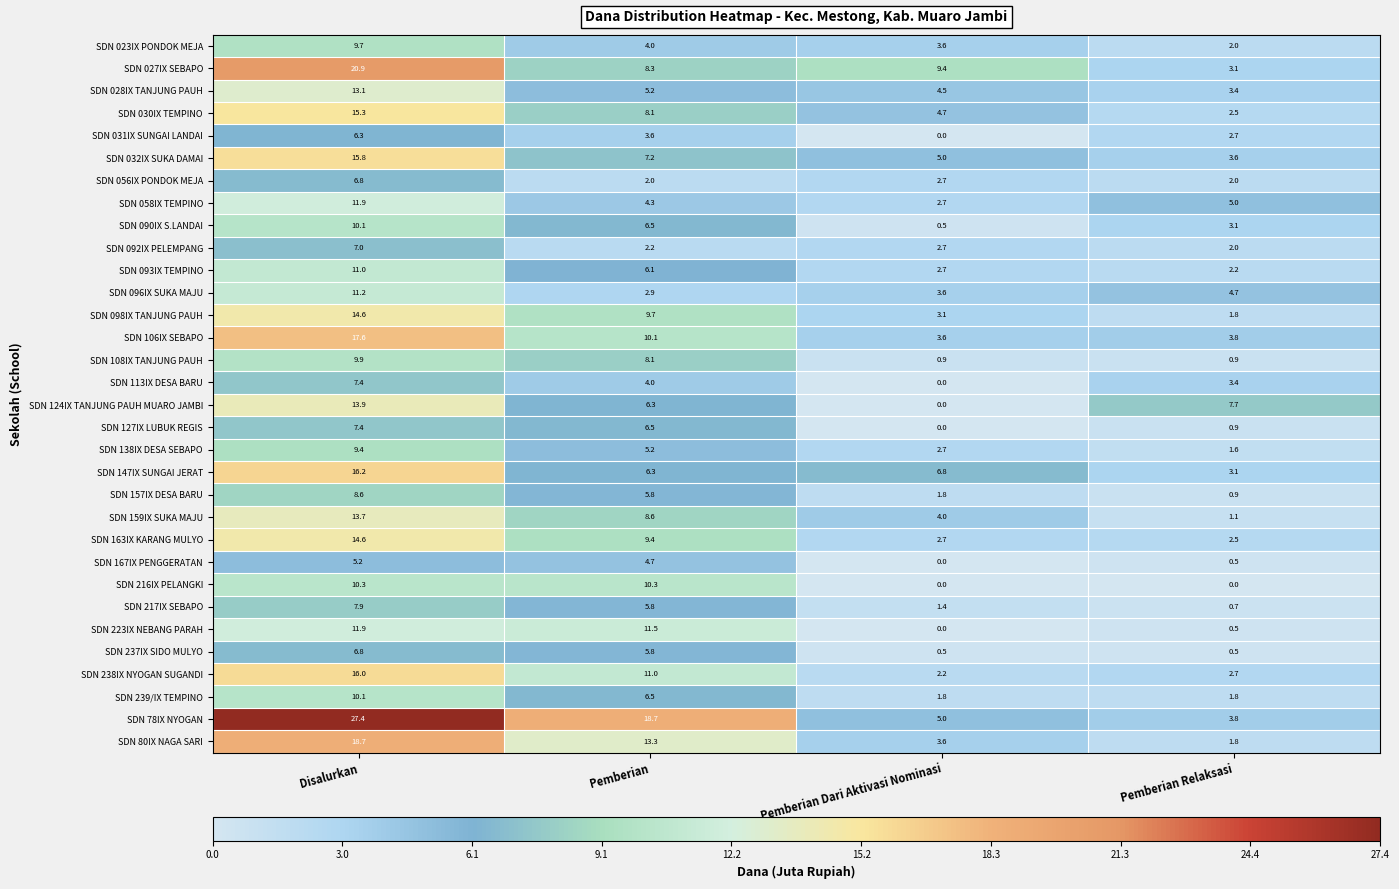

Rank the categories by SDN 124IX TANJUNG PAUH MUARO JAMBI value from lowest to highest.

Pemberian Dari Aktivasi Nominasi, Pemberian, Pemberian Relaksasi, Disalurkan